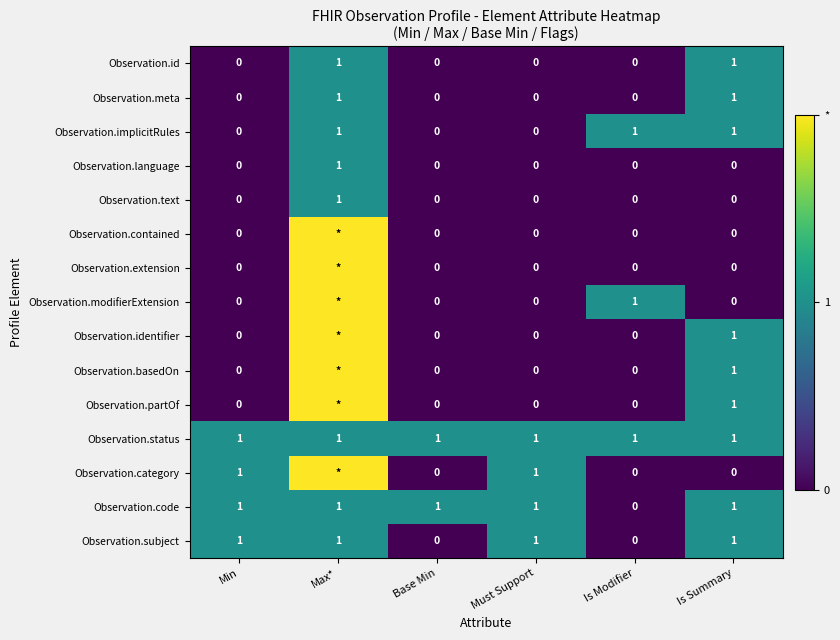

How many distinct data groups are displayed?

15